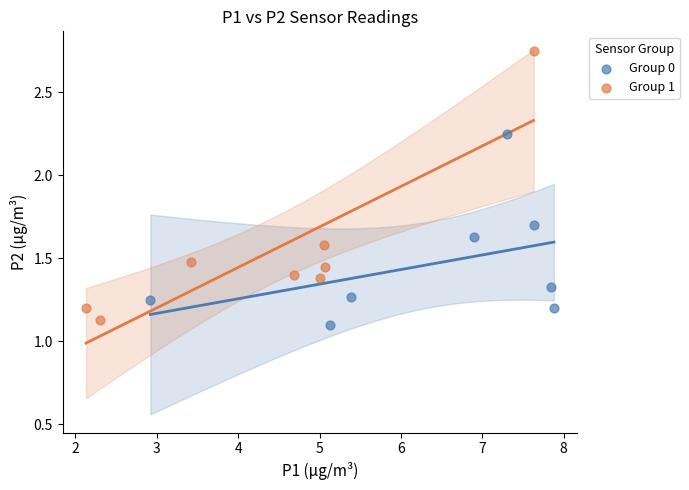

Which series reaches the maximum Y coordinate?

Group 1